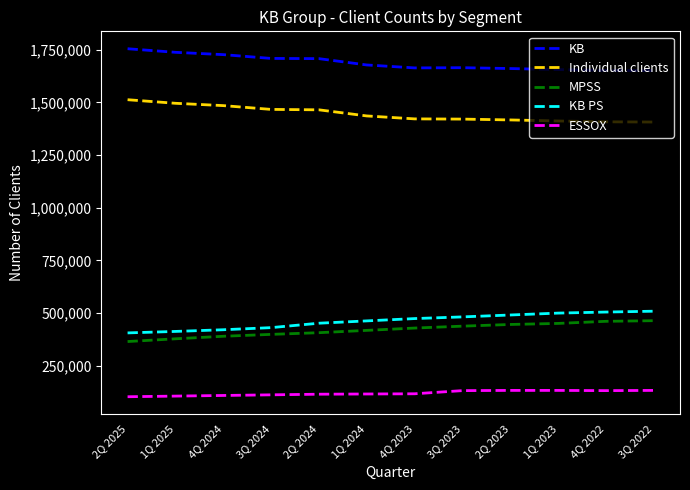

The value of ESSOX at 4Q 2024 is 51784. True or false?

False